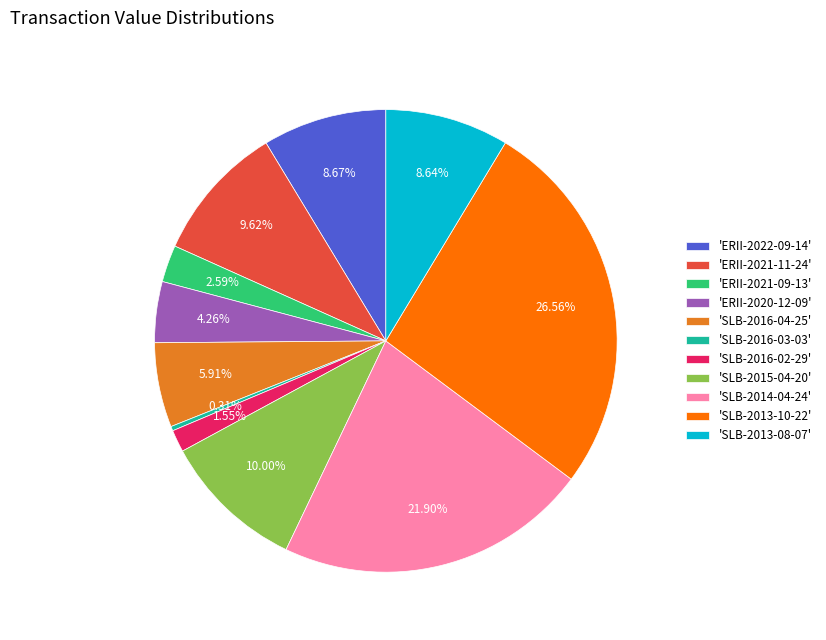

Combined, do 'SLB-2013-08-07' and 'ERII-2021-09-13' account for over 50%?

No